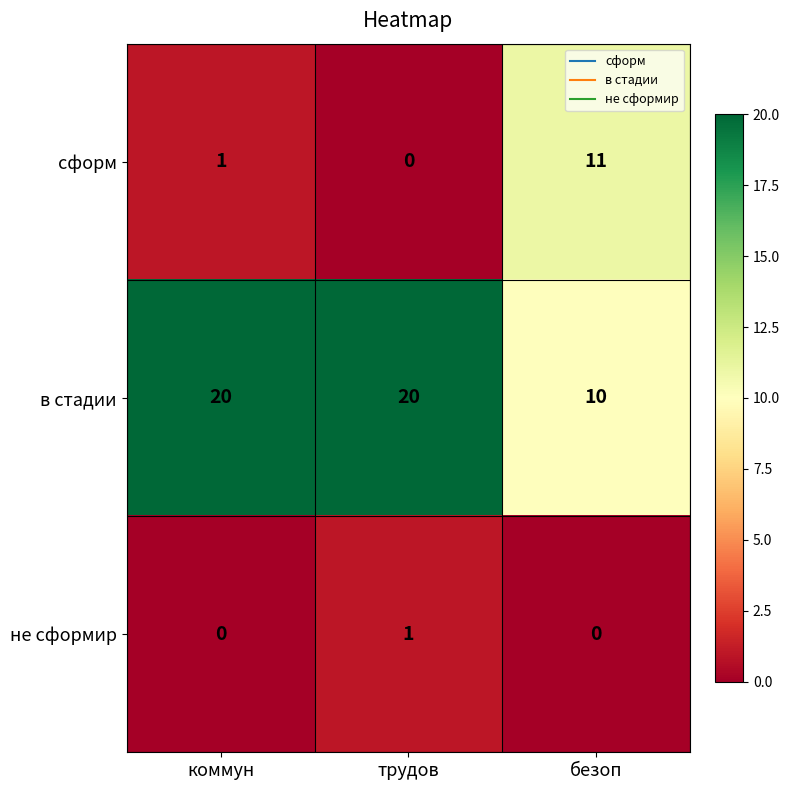

Rank the series by their average value, from highest to lowest.

в стадии, сформ, не сформир